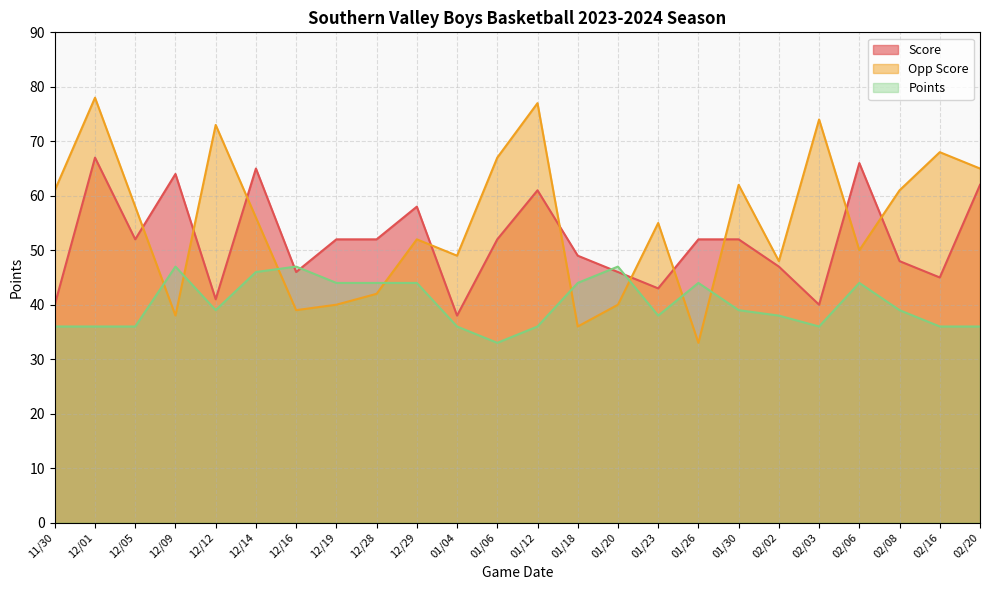

How many lines are shown in the chart?

3